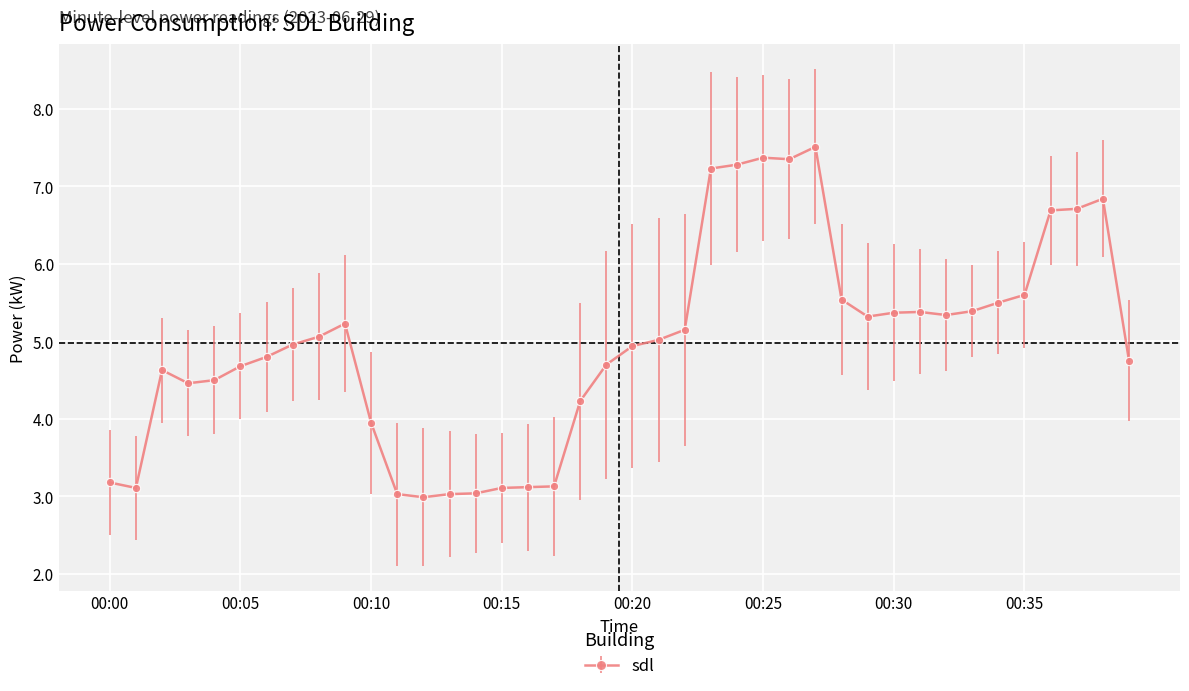

What is the greatest value displayed?

7.5